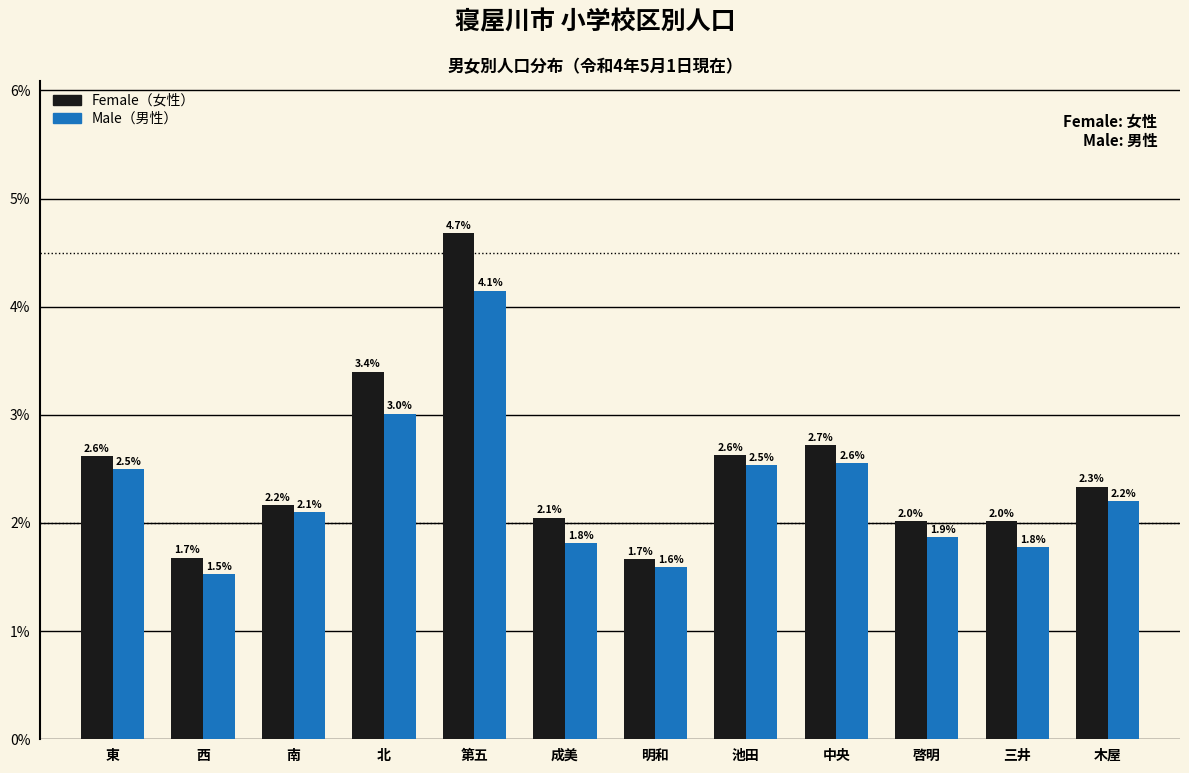

Reading left to right, extract all data points from this chart.

Female: 東=2.6	西=1.7	南=2.2	北=3.4	第五=4.7	成美=2.1	明和=1.7	池田=2.6	中央=2.7	啓明=2.0	三井=2.0	木屋=2.3
Male: 東=2.5	西=1.5	南=2.1	北=3.0	第五=4.1	成美=1.8	明和=1.6	池田=2.5	中央=2.6	啓明=1.9	三井=1.8	木屋=2.2